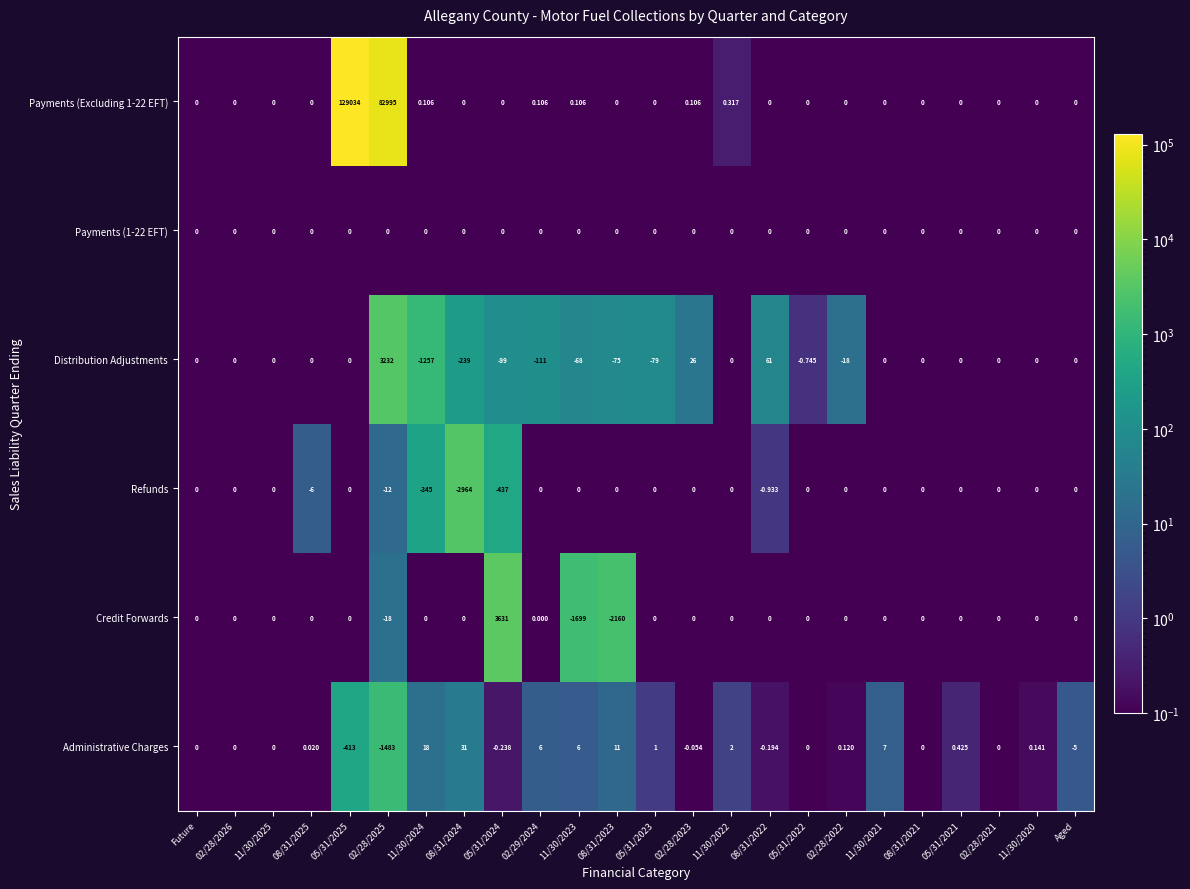

Which label corresponds to the largest value in the chart?

05/31/2025